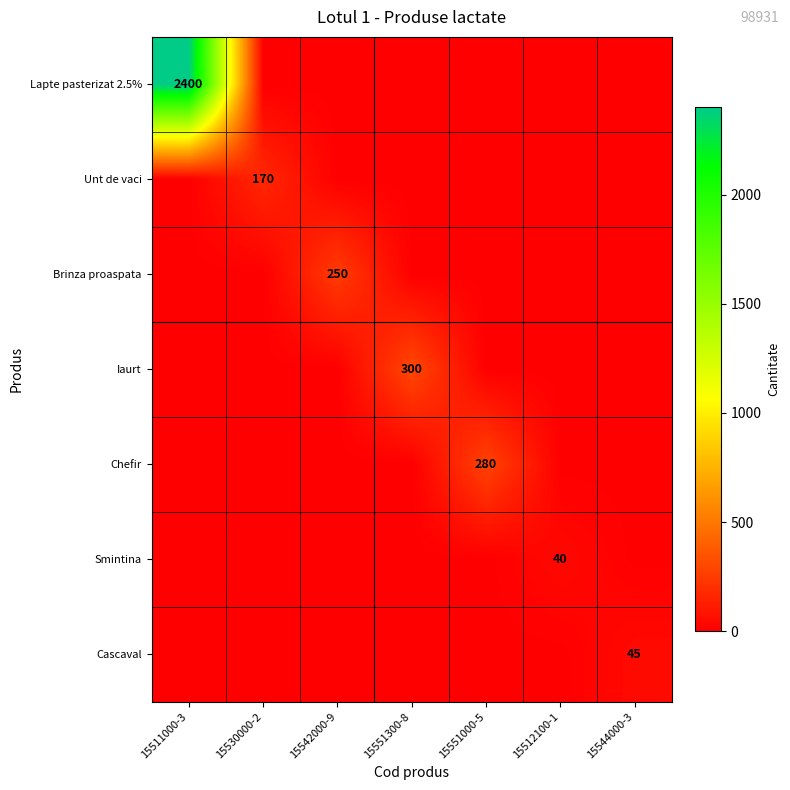

At which category is the sum across all series the highest?

15511000-3